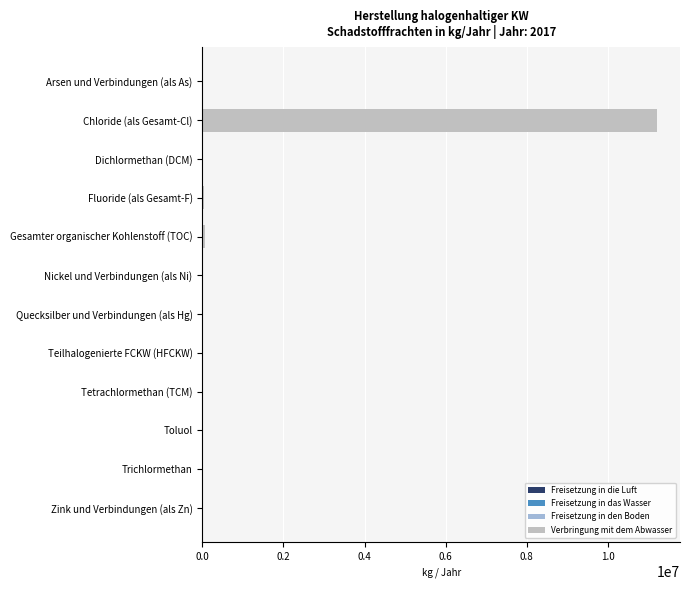

At which category is the sum across all series the highest?

Chloride (als Gesamt-Cl)